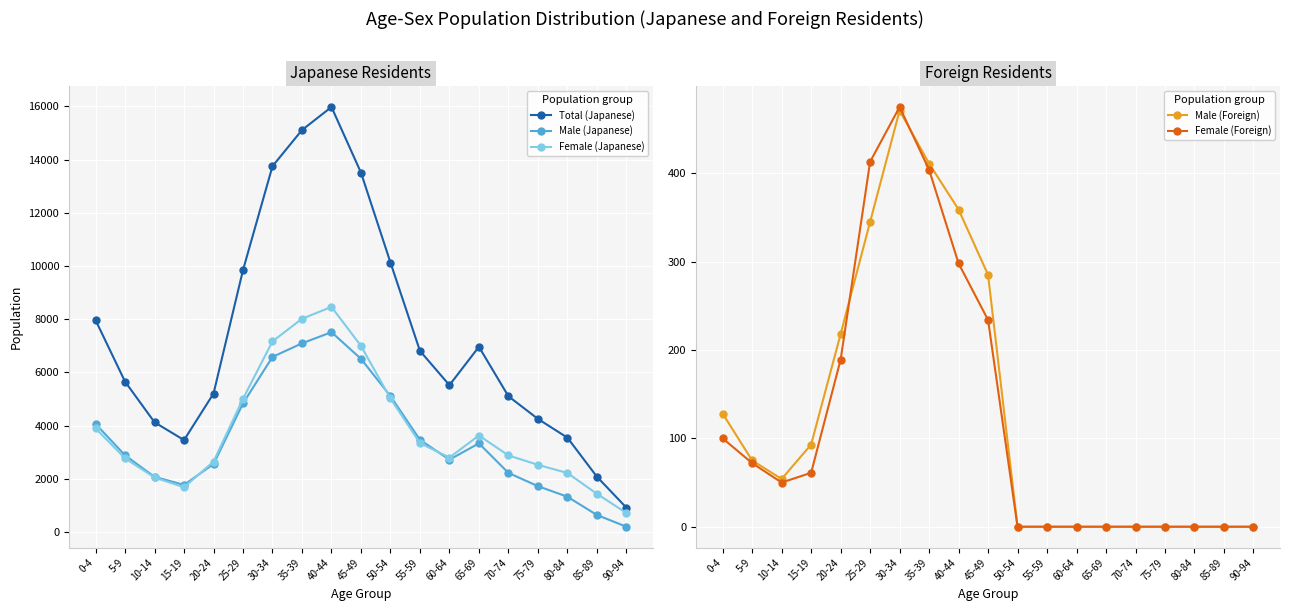

Is the value of Female (Foreign) at 50-54 greater than the value of Male (Foreign) at 0-4?

No